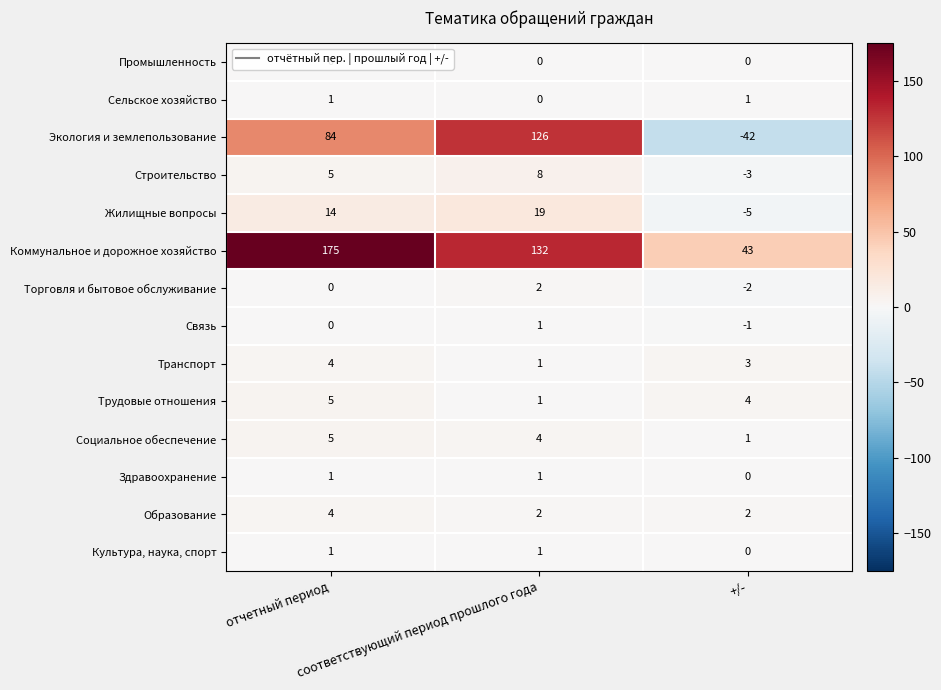

Which series has the largest range (max minus min)?

Экология и землепользование